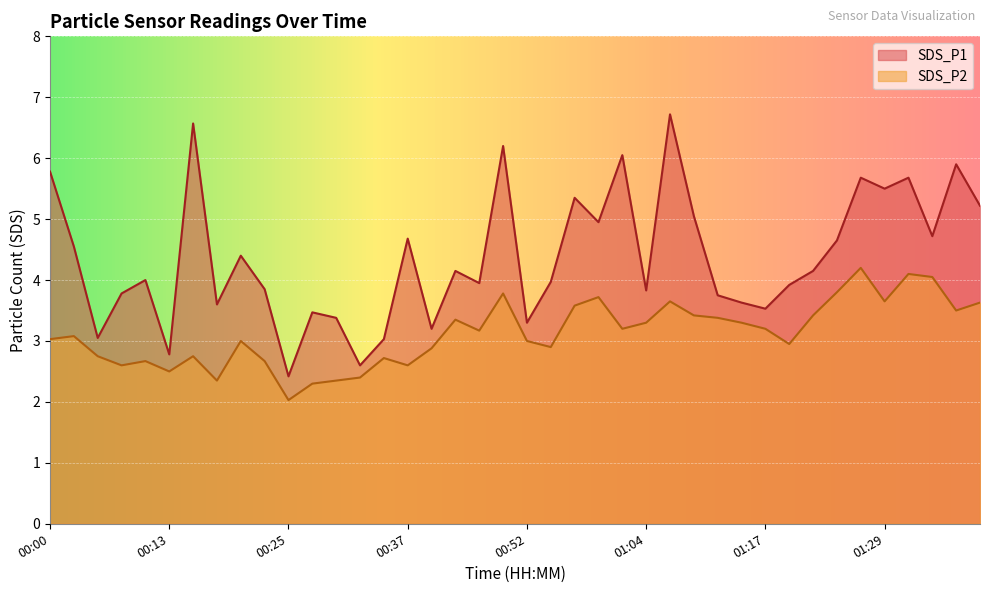

Rank the series at 00:10 from highest to lowest value.

SDS_P1, SDS_P2